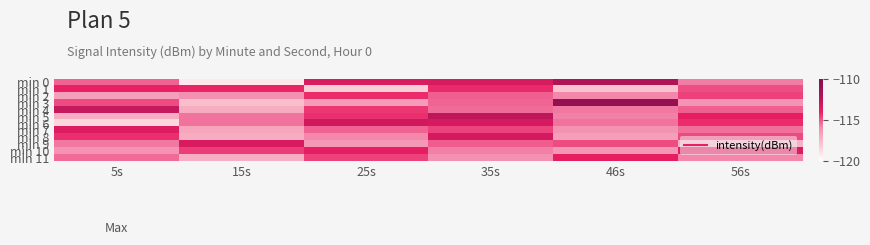

Reading left to right, what are all the values shown in this chart?

min 0: 5s=-115.2	15s=-119.2	25s=-113.5	35s=-113.4	46s=-112.1	56s=-115.7
min 1: 5s=-114.1	15s=-114.1	25s=-118.3	35s=-114.2	46s=-117.9	56s=-114.9
min 2: 5s=-116.6	15s=-116.0	25s=-114.2	35s=-115.2	46s=-115.8	56s=-114.6
min 3: 5s=-114.8	15s=-117.7	25s=-116.5	35s=-115.2	46s=-110.7	56s=-116.2
min 4: 5s=-112.9	15s=-117.1	25s=-114.5	35s=-115.4	46s=-115.6	56s=-115.2
min 5: 5s=-117.0	15s=-115.5	25s=-114.3	35s=-112.6	46s=-115.8	56s=-114.0
min 6: 5s=-118.6	15s=-115.5	25s=-113.1	35s=-113.3	46s=-115.5	56s=-114.2
min 7: 5s=-113.6	15s=-116.8	25s=-115.2	35s=-114.7	46s=-116.1	56s=-115.5
min 8: 5s=-114.3	15s=-117.1	25s=-115.9	35s=-113.3	46s=-116.5	56s=-114.8
min 9: 5s=-115.6	15s=-113.5	25s=-116.3	35s=-115.1	46s=-114.8	56s=-117.2
min 10: 5s=-116.1	15s=-114.5	25s=-113.9	35s=-115.7	46s=-116.3	56s=-113.6
min 11: 5s=-115.4	15s=-117.2	25s=-114.6	35s=-116.0	46s=-114.0	56s=-115.8